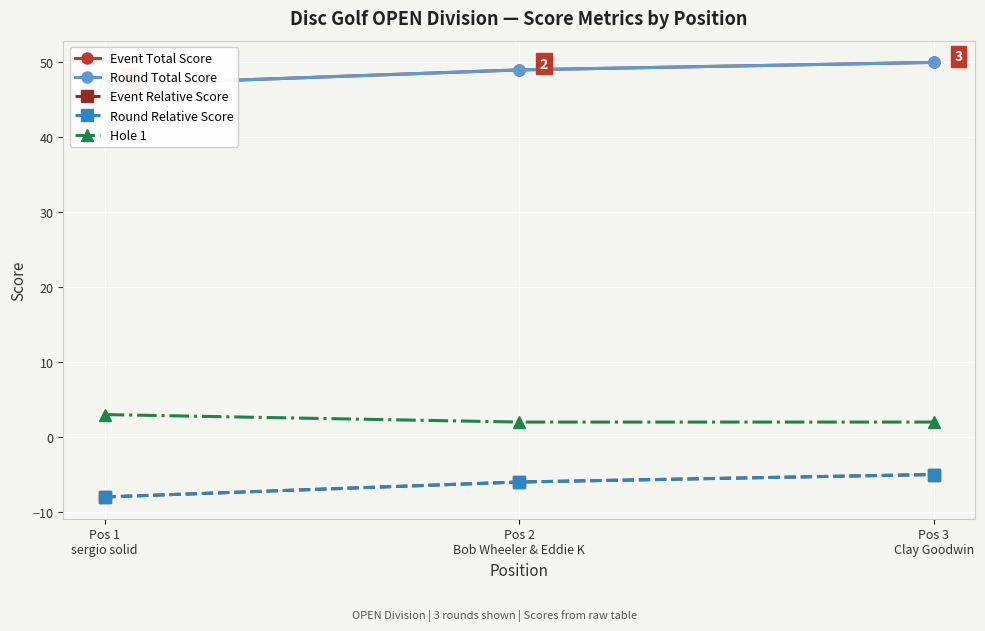

The value of Event Relative Score at Pos 2
Bob Wheeler & Eddie K is -6. True or false?

True